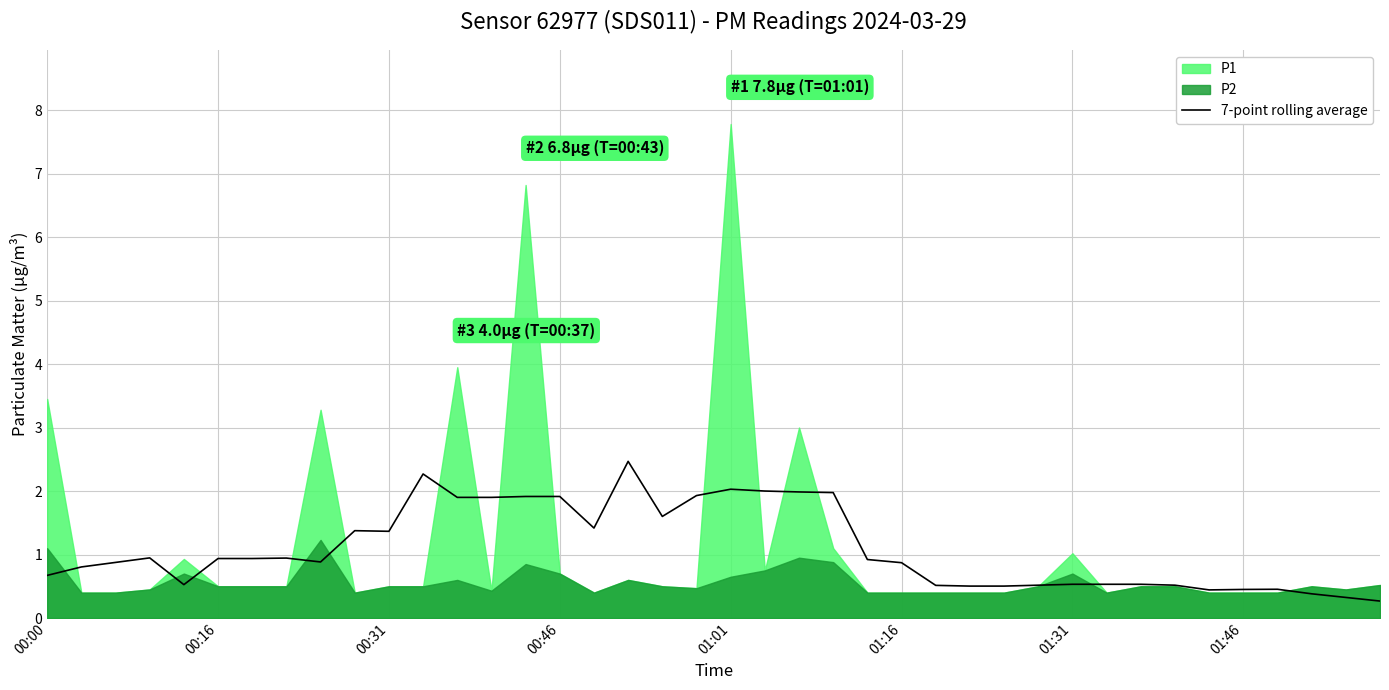

What is the difference between the second highest and minimum values?

2.0